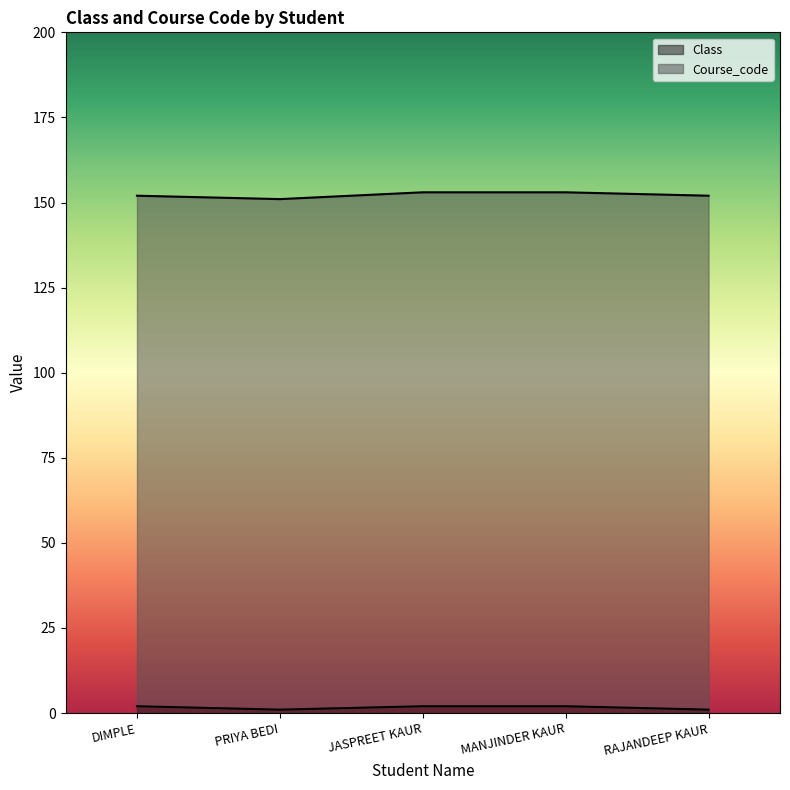

Between DIMPLE and PRIYA BEDI, which is larger?

DIMPLE